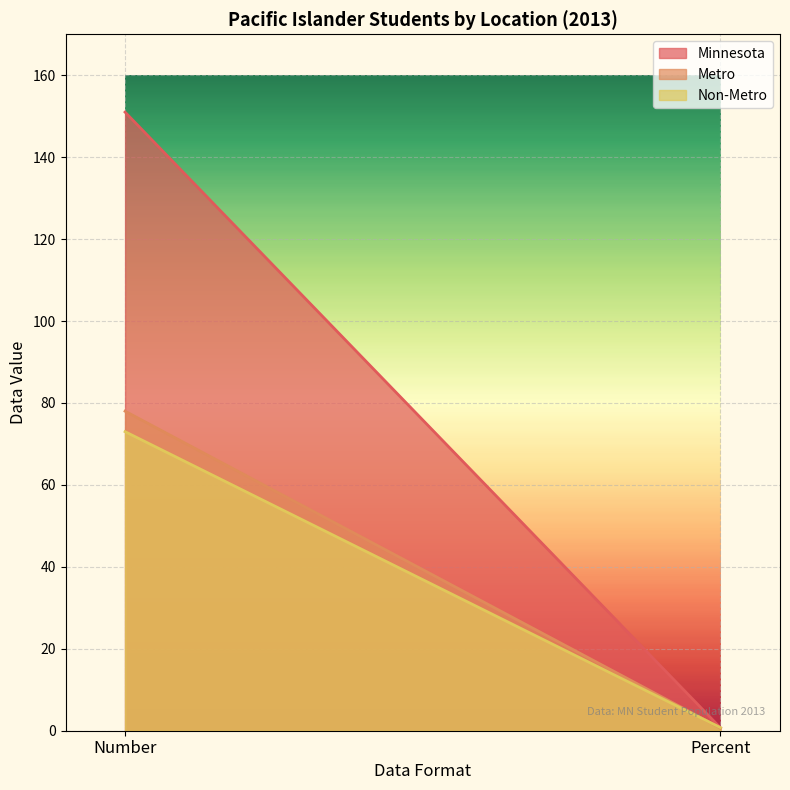

Count the number of data series in this chart.

3